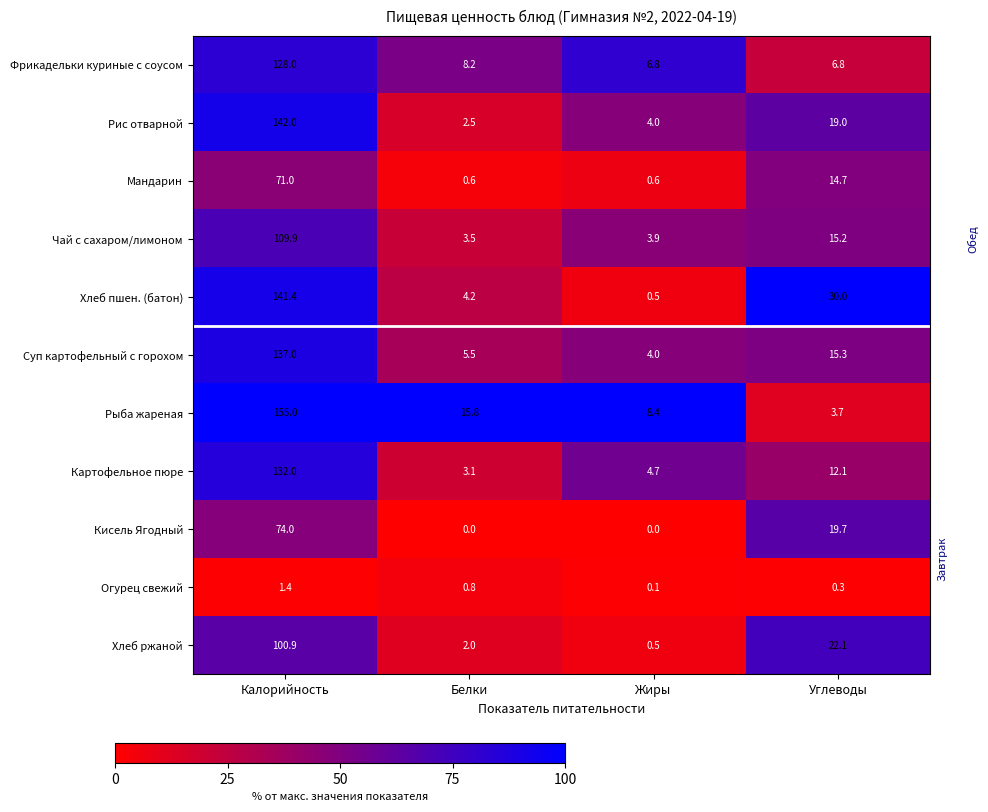

At which category does the chart reach its peak across all series?

Калорийность